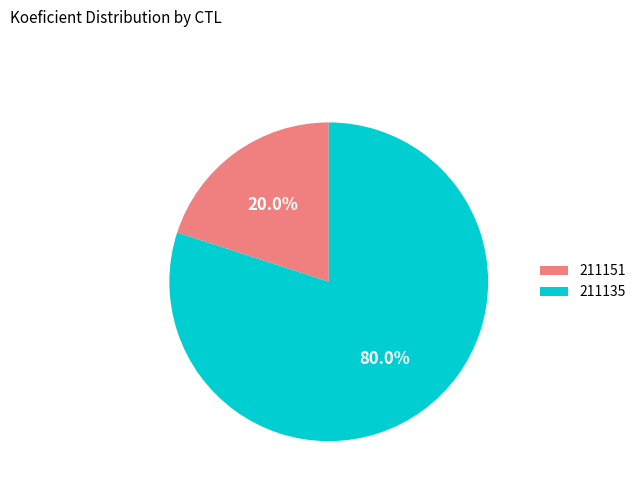

What percentage is the 211151 slice, to the nearest percent?

20%